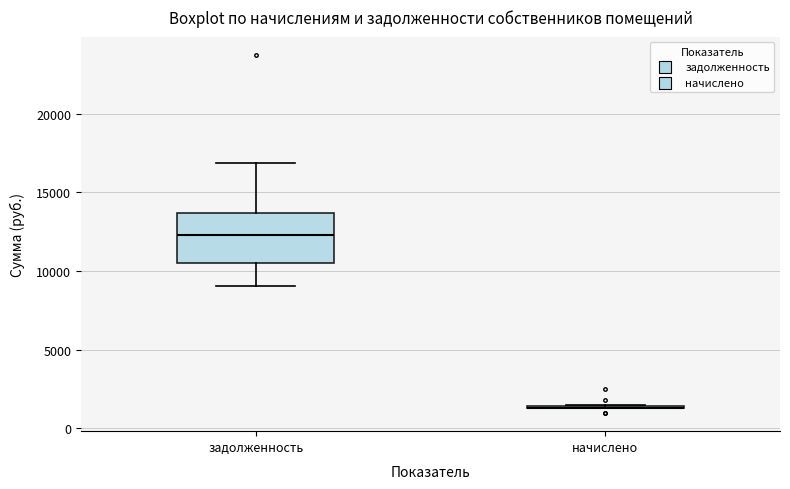

Reading left to right, transcribe this box plot: for each box, give where its median line is, the range the box spans, and where its two whiskers end, as read against the y-axis. The values are not printed on the chart, so give them approximately, as read against the axis.

задолженность: median 12500, box 10500 to 13500, whiskers 9000 to 17000
начислено: box collapsed to a line at 1500, whiskers 1500 to 1500